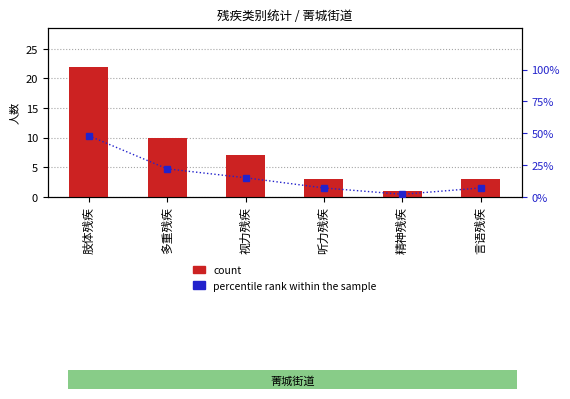

Reading left to right, extract all data points from this chart.

count: 肢体残疾=22	多重残疾=10	视力残疾=7	听力残疾=3	精神残疾=1	言语残疾=3
percentile rank within the sample: 肢体残疾=48	多重残疾=22	视力残疾=15	听力残疾=7	精神残疾=2	言语残疾=7